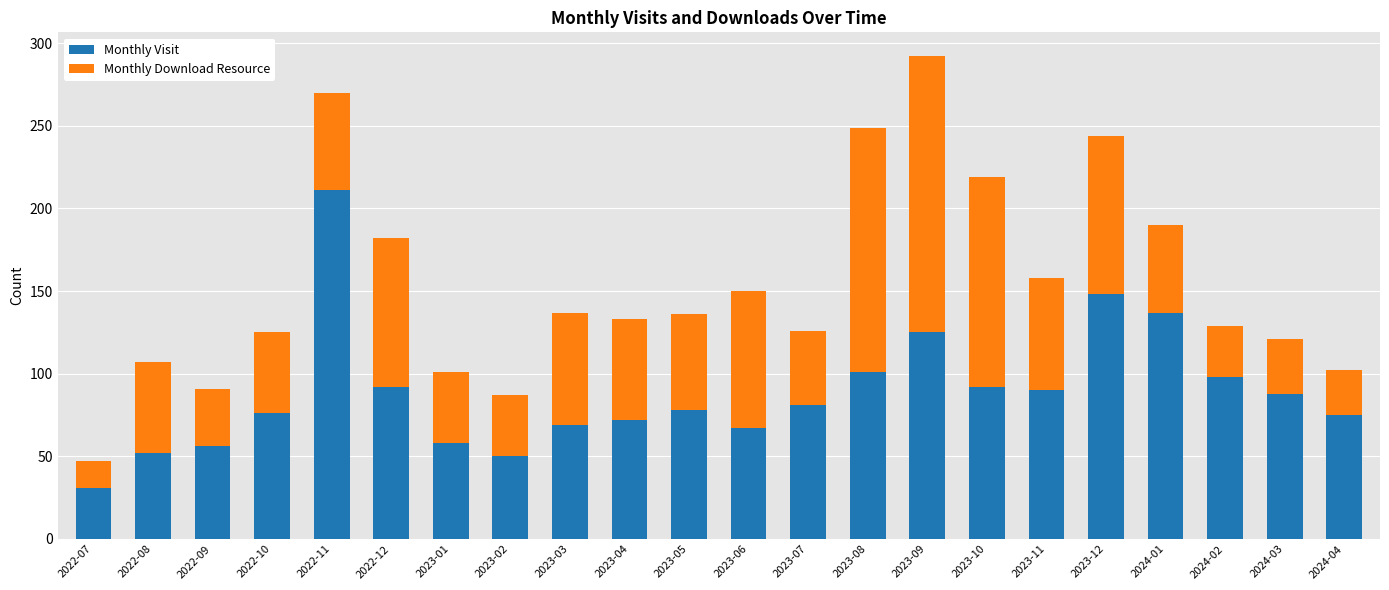

At which category is the sum across all series the highest?

2023-09